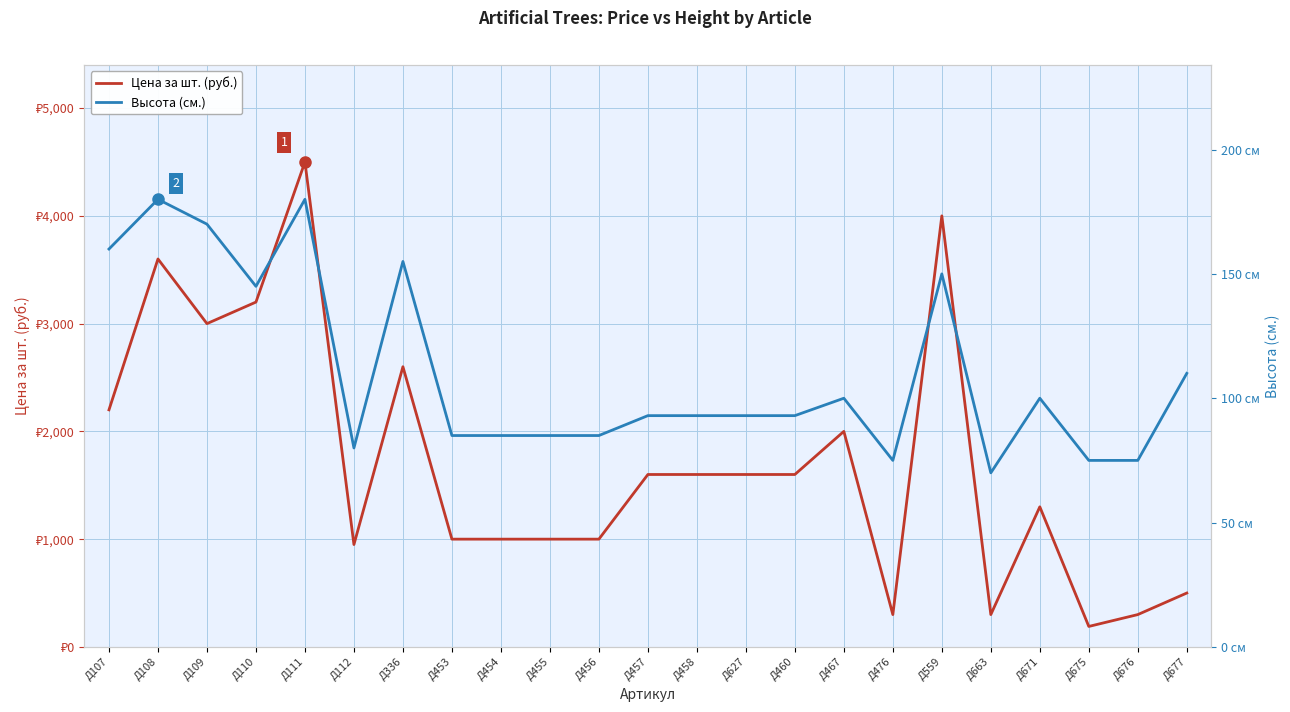

True or false: Высота (см.) and Цена за шт. (руб.) cross at least once.

False